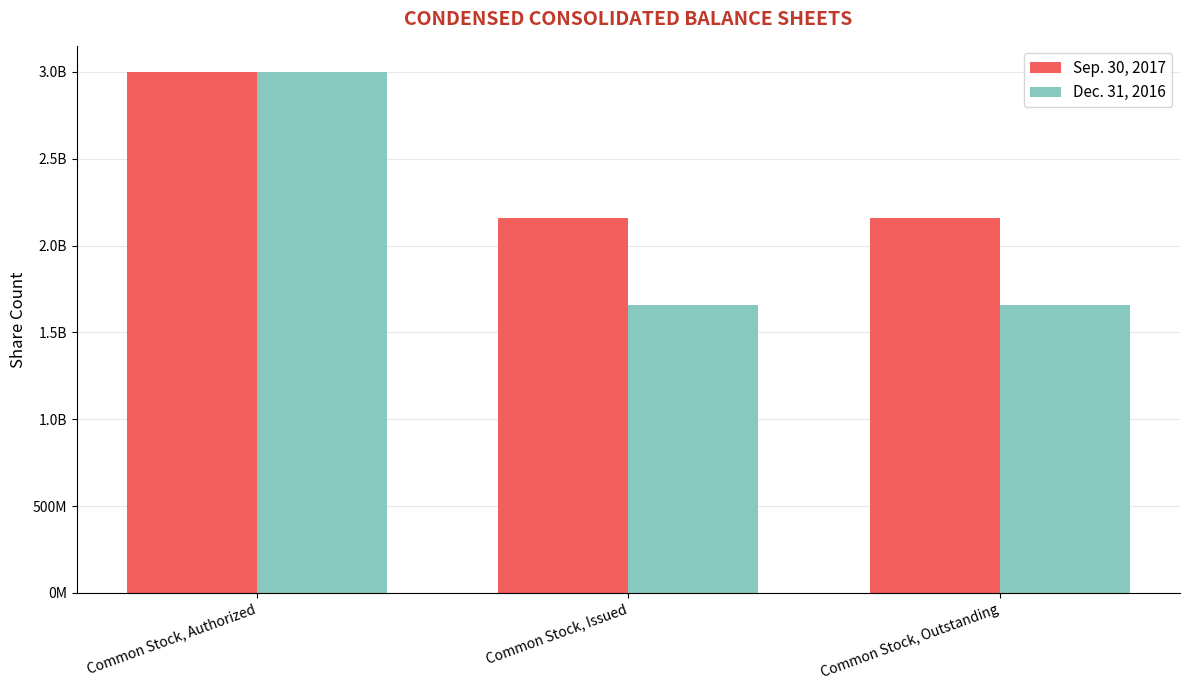

What is the label of the 2nd bar from the right?

Common Stock, Issued